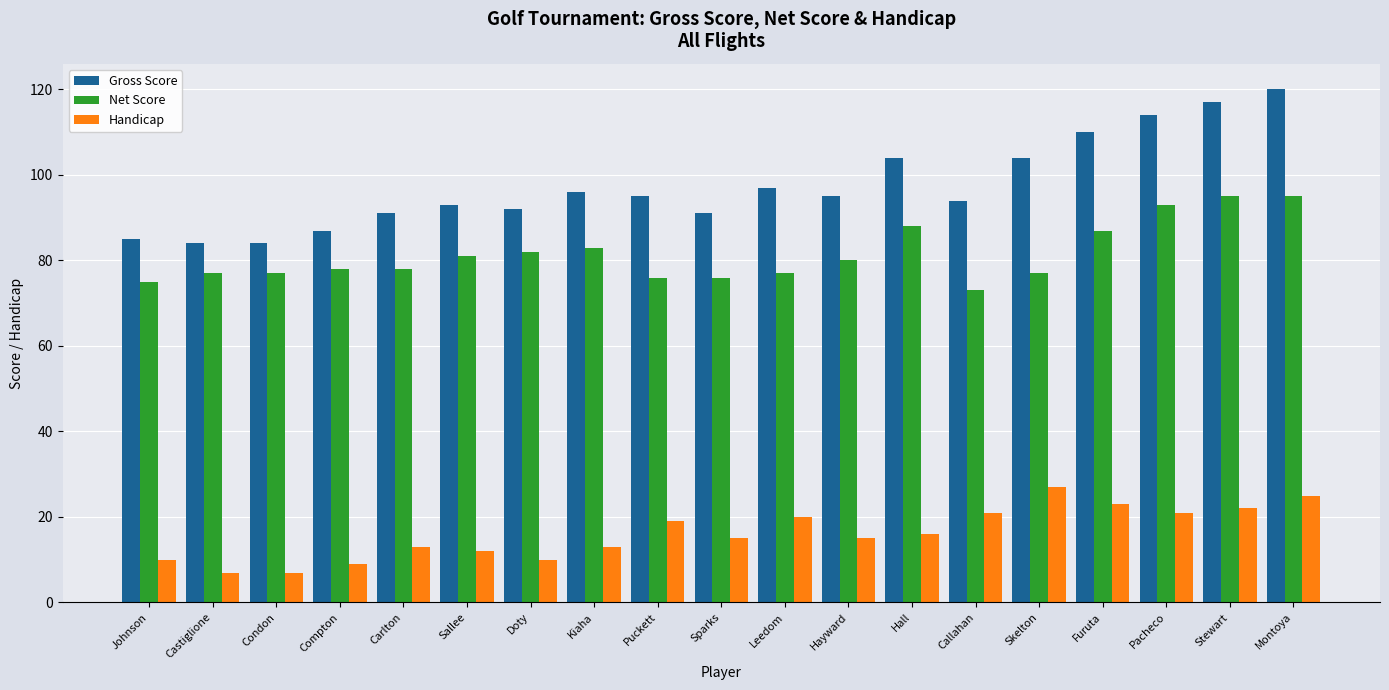

List the series in order of their overall mean, lowest first.

Handicap, Net Score, Gross Score